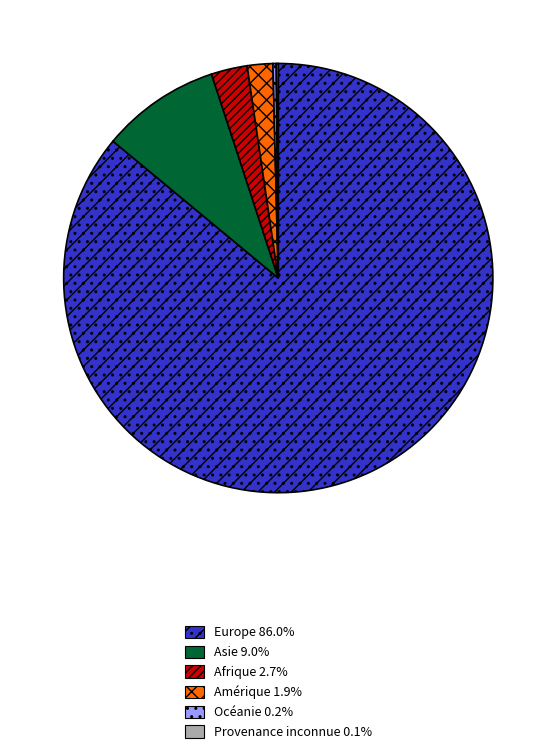

Combined, do Amérique and Asie account for over 50%?

No